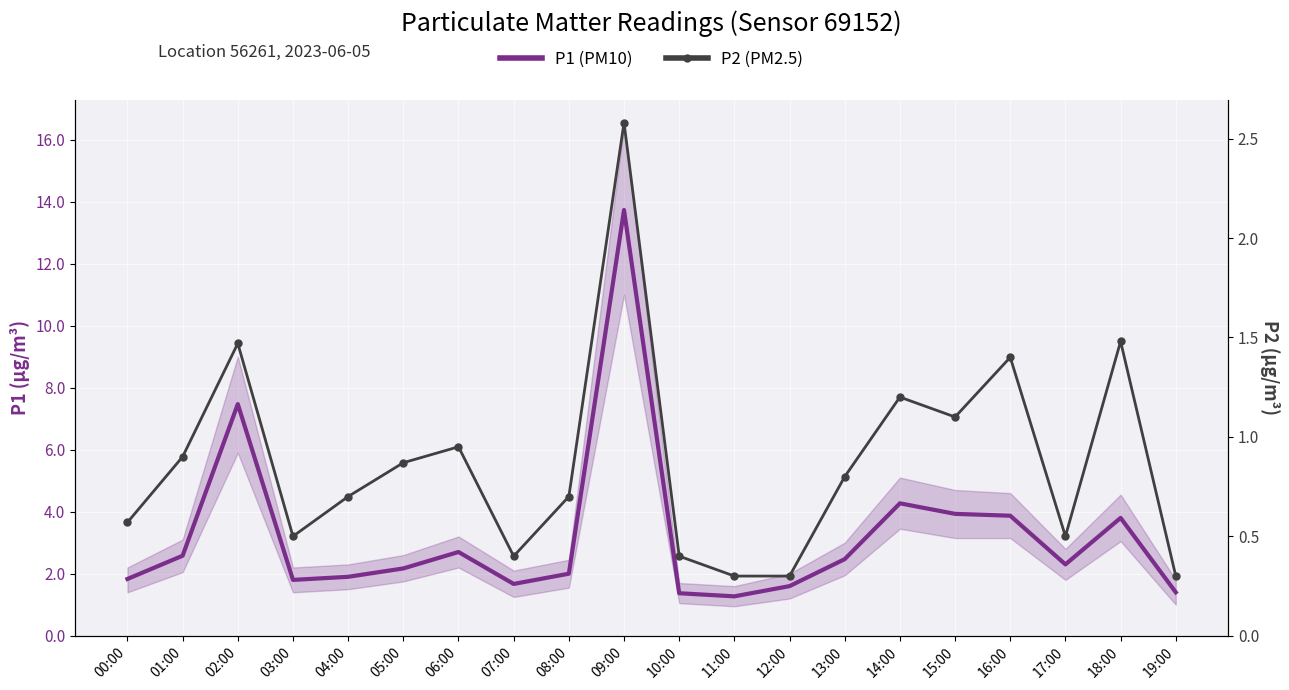

What is the difference between the highest and lowest values at 02:00?

6.0